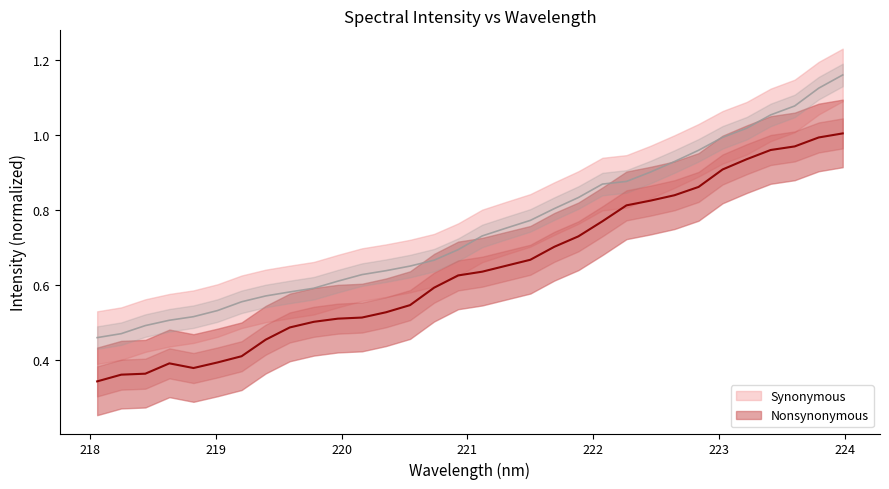

What is the sum of all x values?

20.7